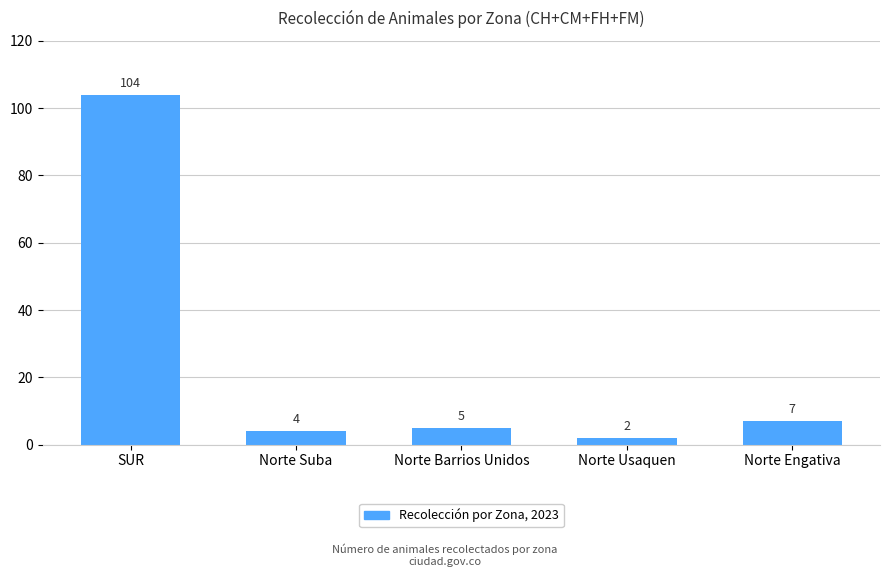

What is the label of the 4th bar from the right?

Norte Suba